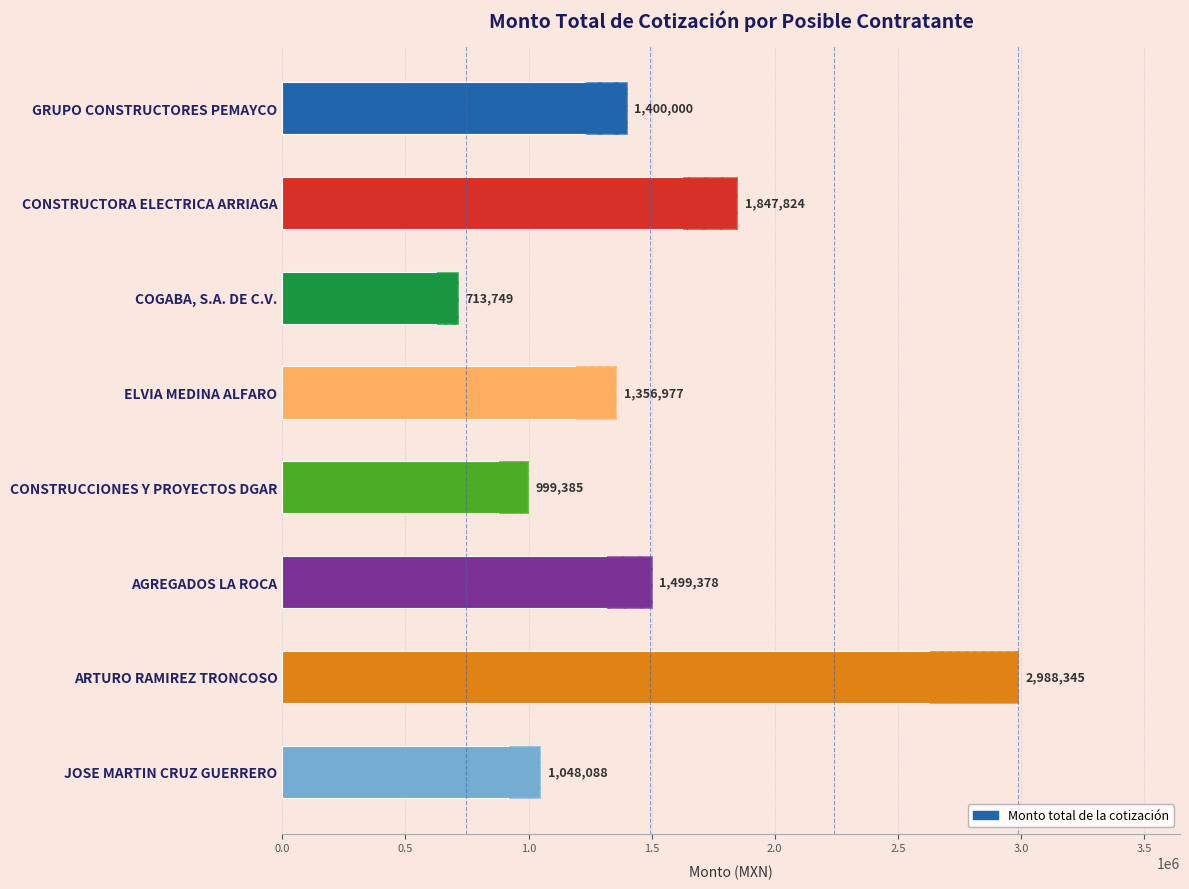

What is the greatest value displayed?

2988344.9